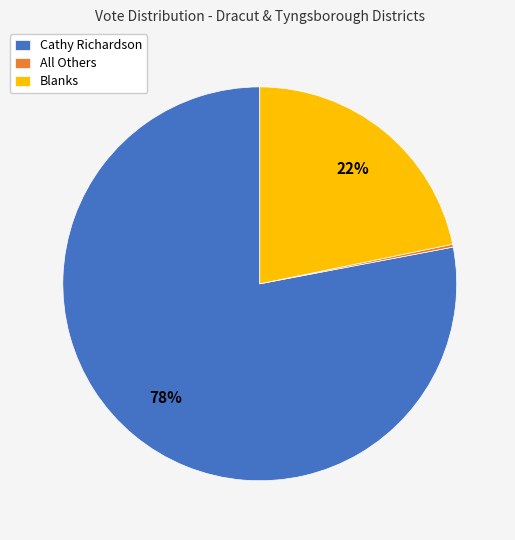

Between Blanks and Cathy Richardson, which is larger?

Cathy Richardson